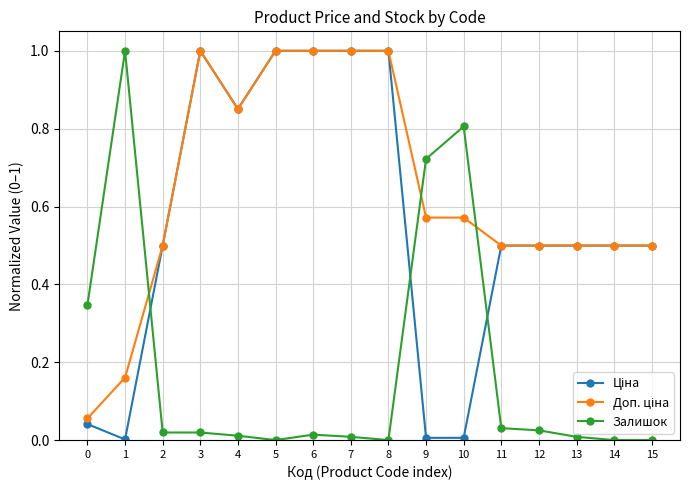

What is the greatest value displayed?

1.0